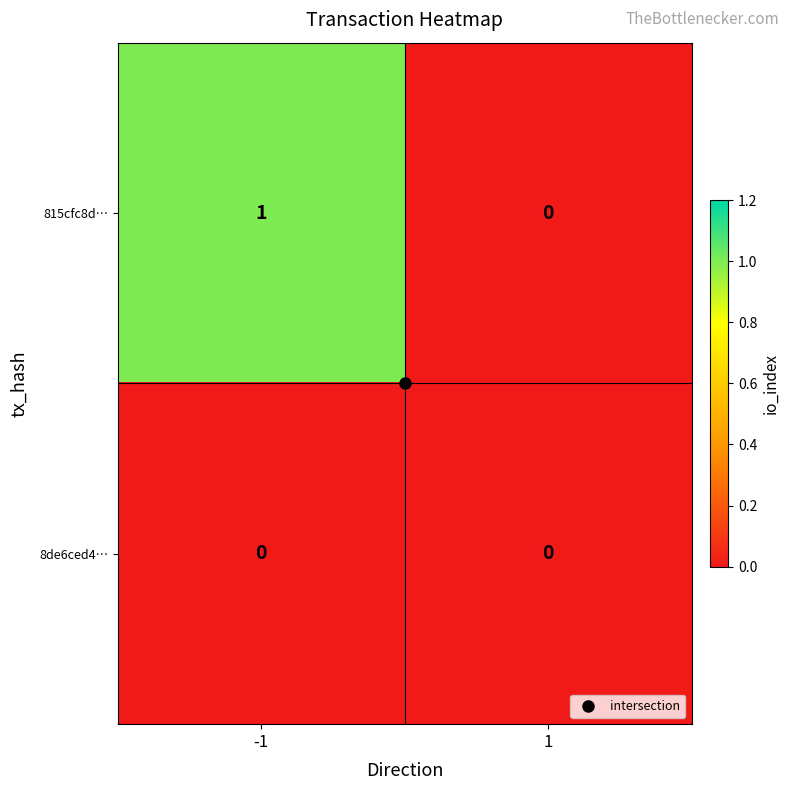

List the series in order of their peak value, lowest first.

8de6ced4…, 815cfc8d…